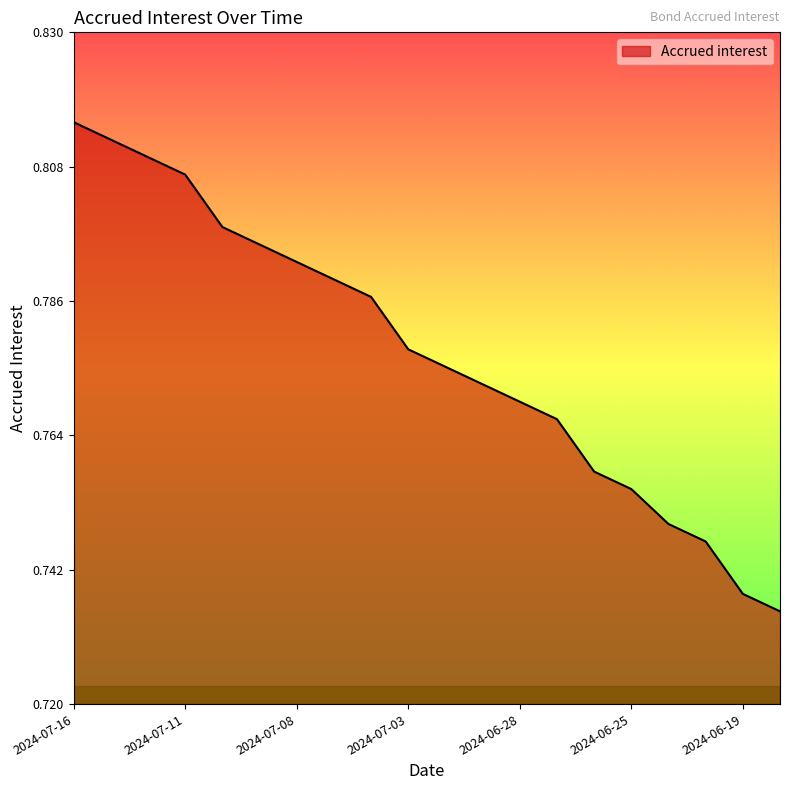

Rank the categories by value from lowest to highest.

2024-06-18, 2024-06-19, 2024-06-20, 2024-06-21, 2024-06-25, 2024-06-26, 2024-06-27, 2024-06-28, 2024-07-01, 2024-07-02, 2024-07-03, 2024-07-04, 2024-07-05, 2024-07-08, 2024-07-09, 2024-07-10, 2024-07-11, 2024-07-12, 2024-07-15, 2024-07-16